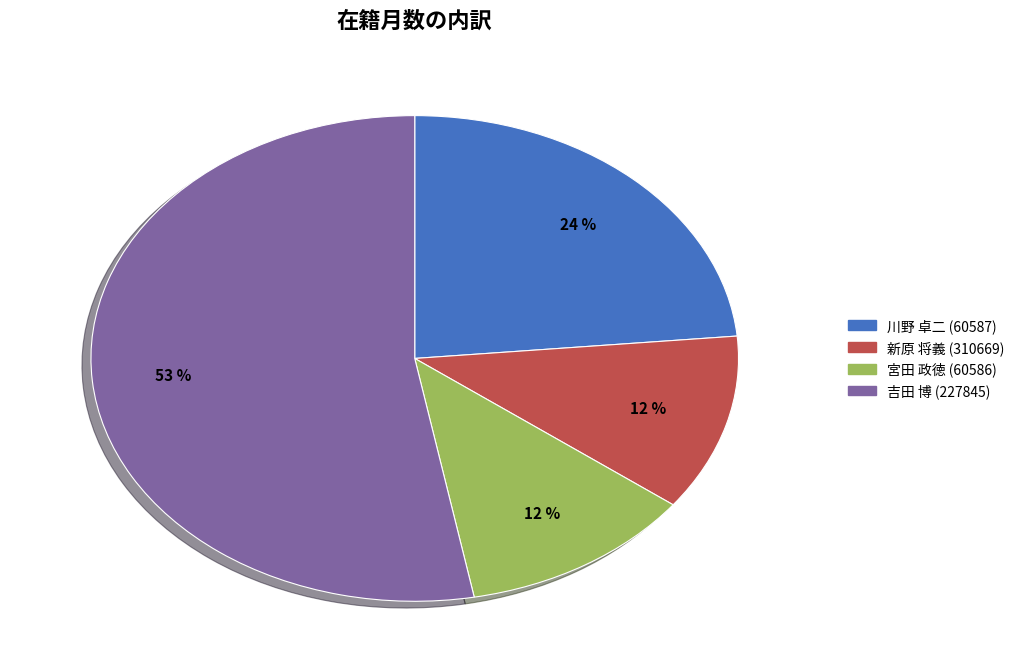

How many segments does this pie chart have?

4